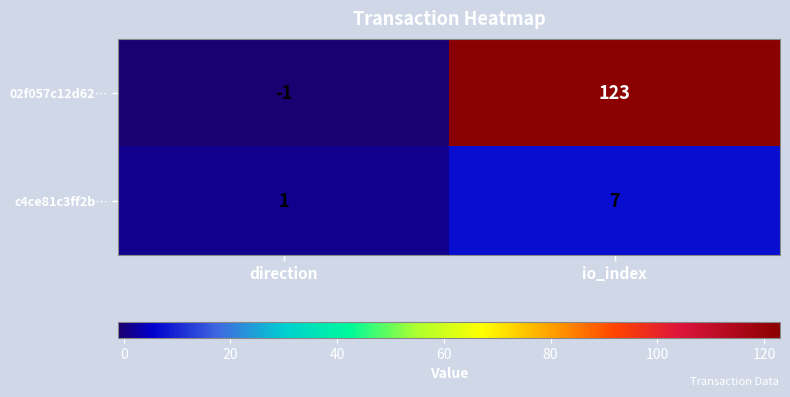

The value of 02f057c12d62… at io_index is 46. True or false?

False